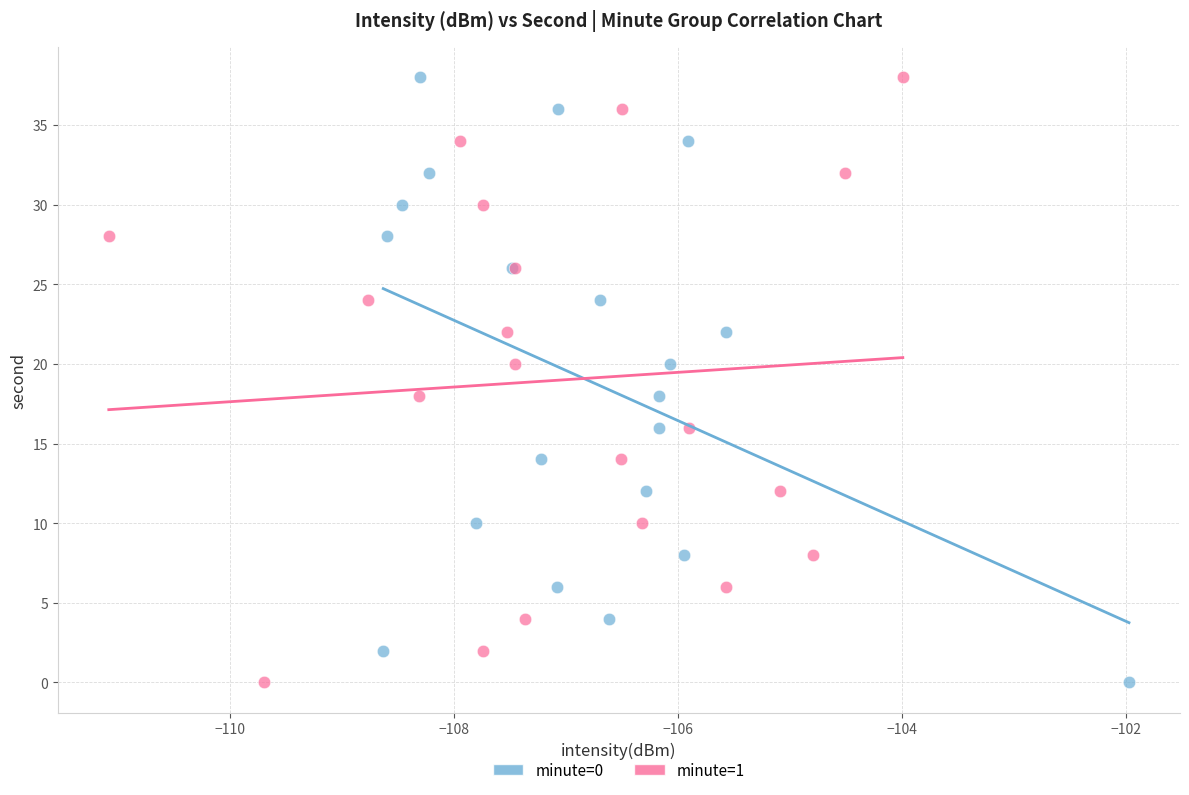

What are all the series names shown in the legend?

minute=0, minute=1